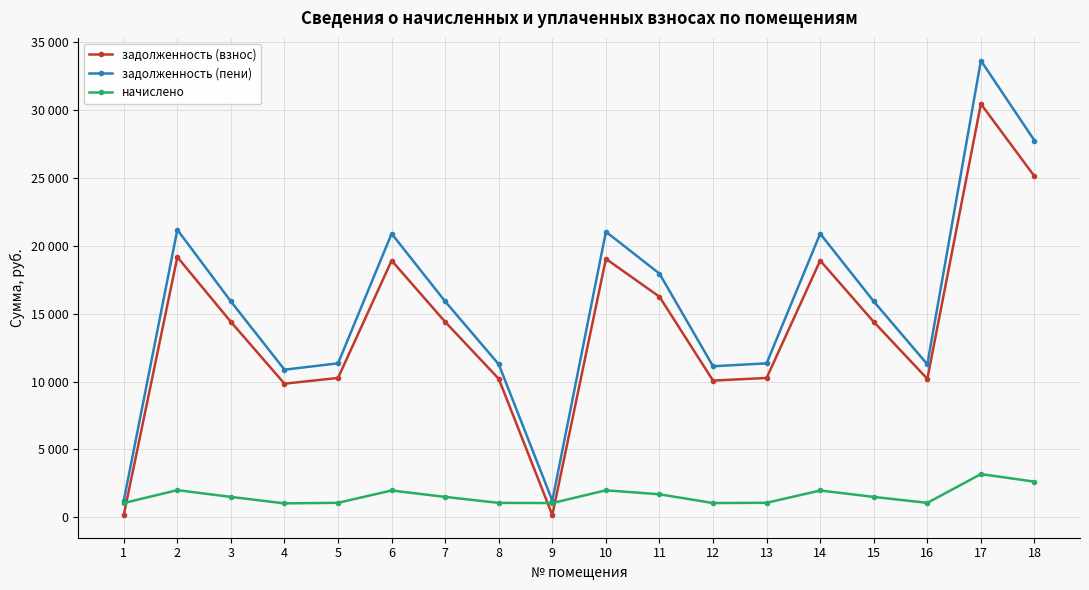

Is this an area chart (filled region under the line)?

No